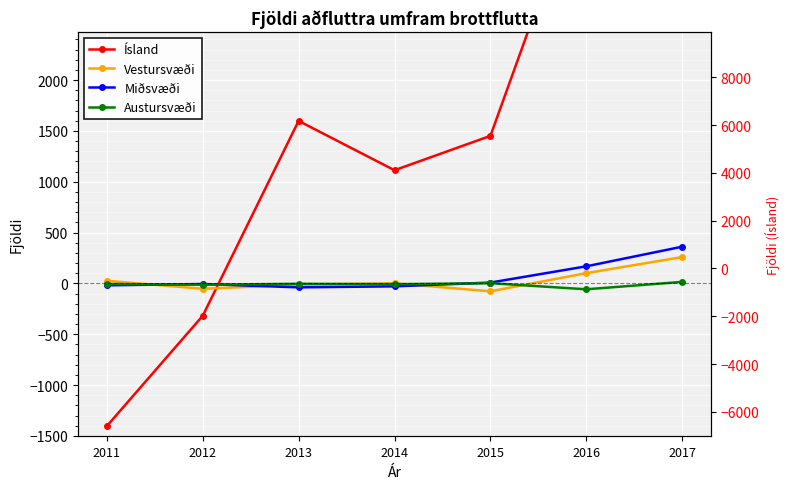

How many distinct data groups are displayed?

4